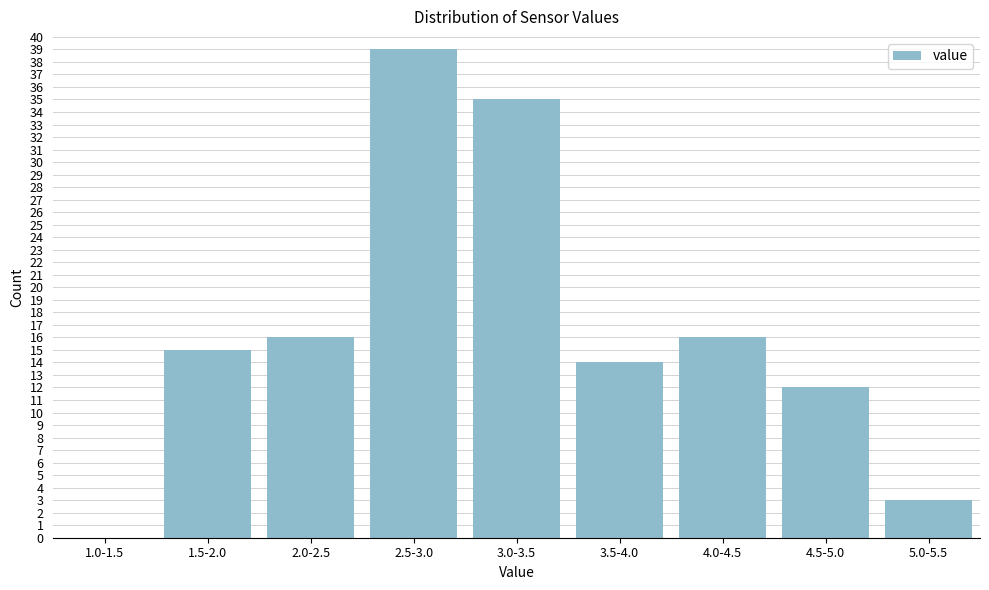

Which label corresponds to the largest value in the chart?

2.5-3.0